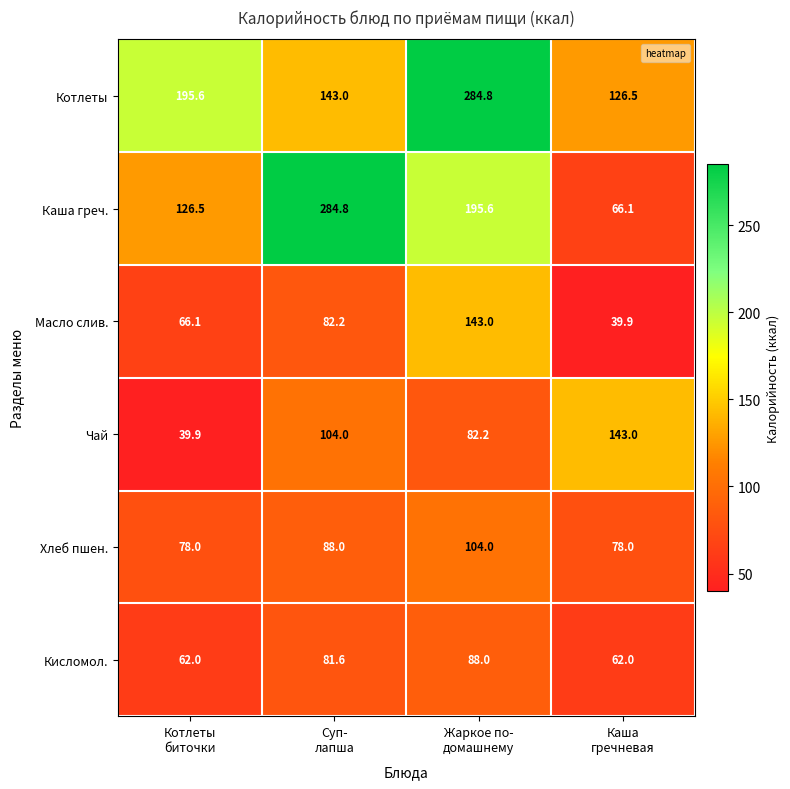

Count the Кисломол. values in the range 62 to 88.

4